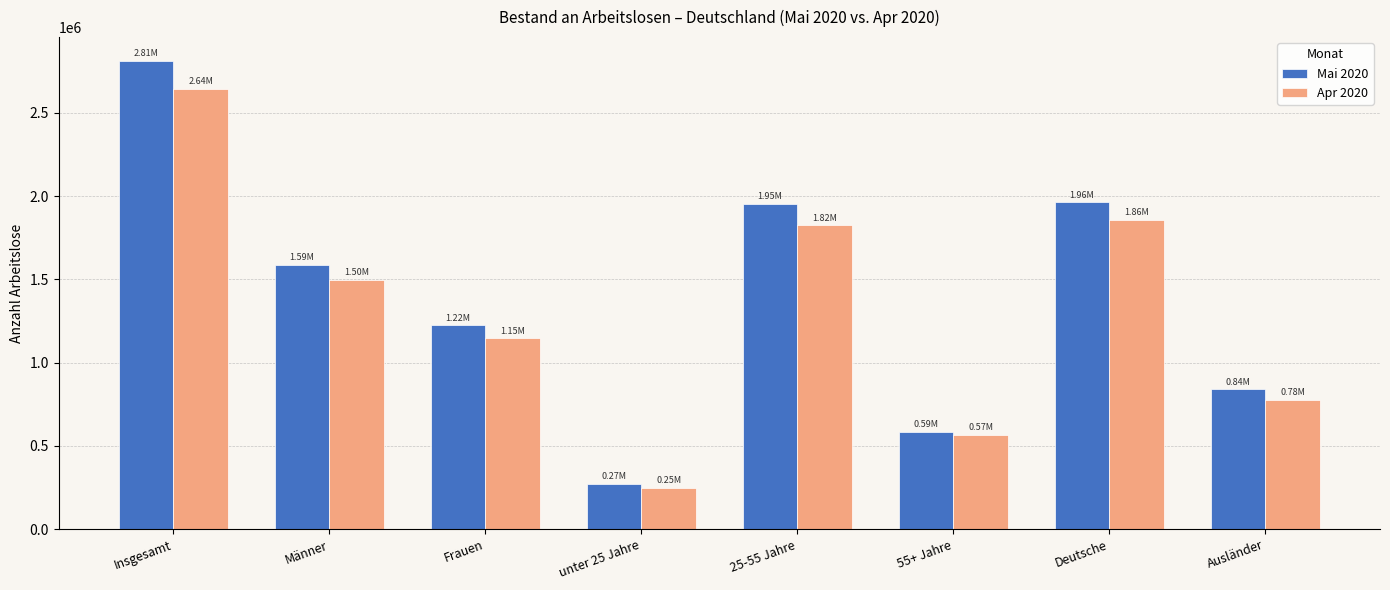

How many values in the Apr 2020 series are below 1497788?

4